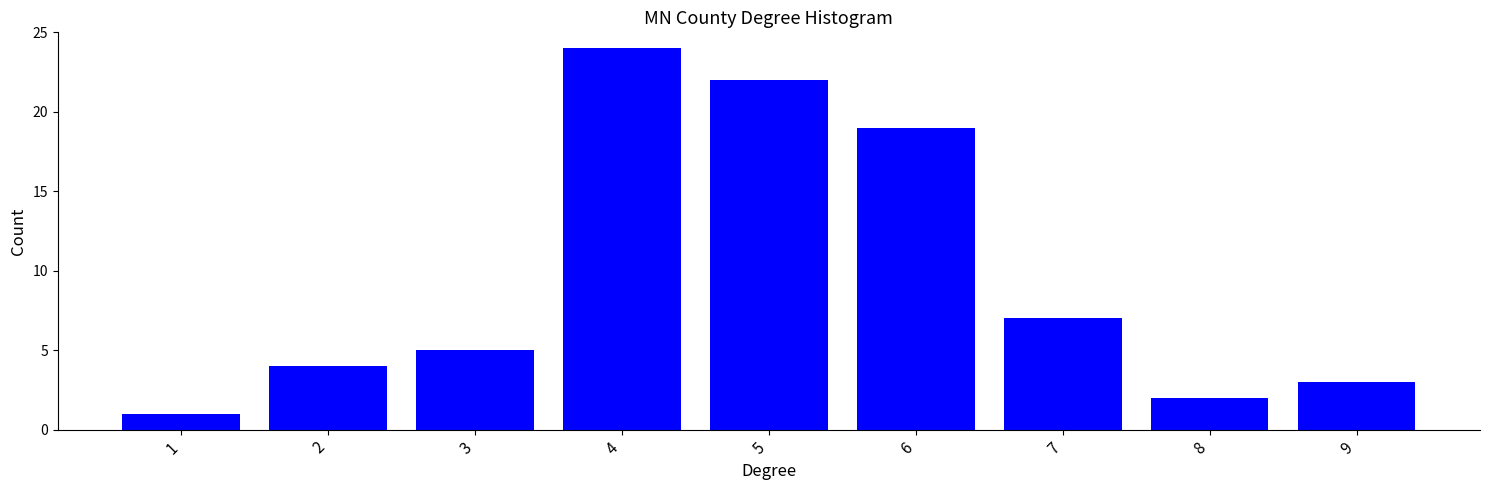

What is the sum of all values?

87